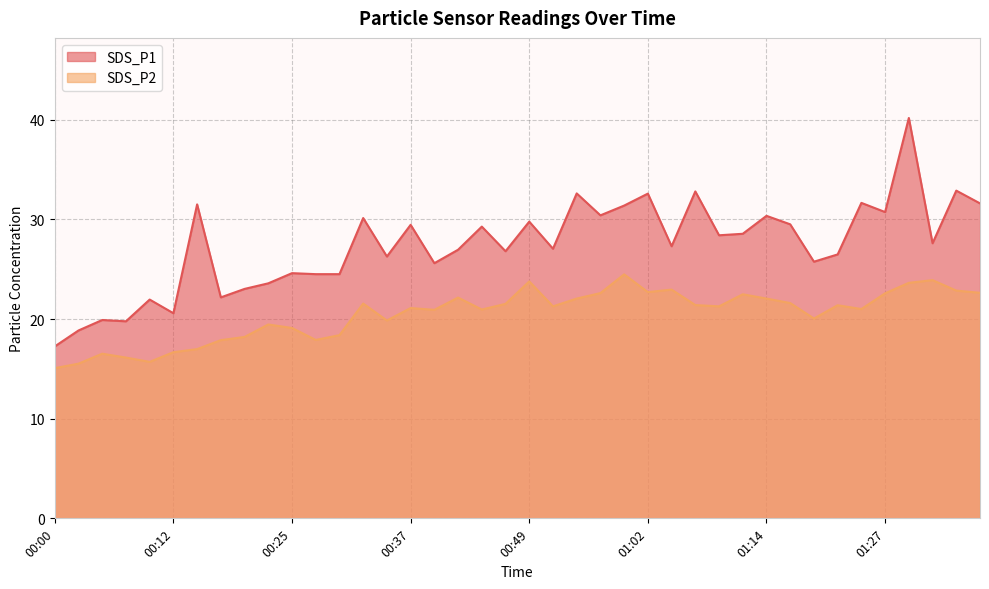

What is the smallest value displayed?

15.1